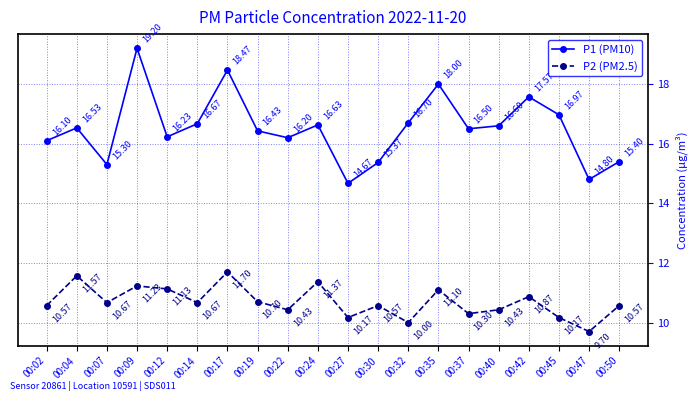

Reading right to left, what are all the values shown in this chart?

P1 (PM10): 00:50=15.4	00:47=14.8	00:45=17.0	00:42=17.6	00:40=16.6	00:37=16.5	00:35=18.0	00:32=16.7	00:30=15.4	00:27=14.7	00:24=16.6	00:22=16.2	00:19=16.4	00:17=18.5	00:14=16.7	00:12=16.2	00:09=19.2	00:07=15.3	00:04=16.5	00:02=16.1
P2 (PM2.5): 00:50=10.6	00:47=9.7	00:45=10.2	00:42=10.9	00:40=10.4	00:37=10.3	00:35=11.1	00:32=10.0	00:30=10.6	00:27=10.2	00:24=11.4	00:22=10.4	00:19=10.7	00:17=11.7	00:14=10.7	00:12=11.1	00:09=11.2	00:07=10.7	00:04=11.6	00:02=10.6